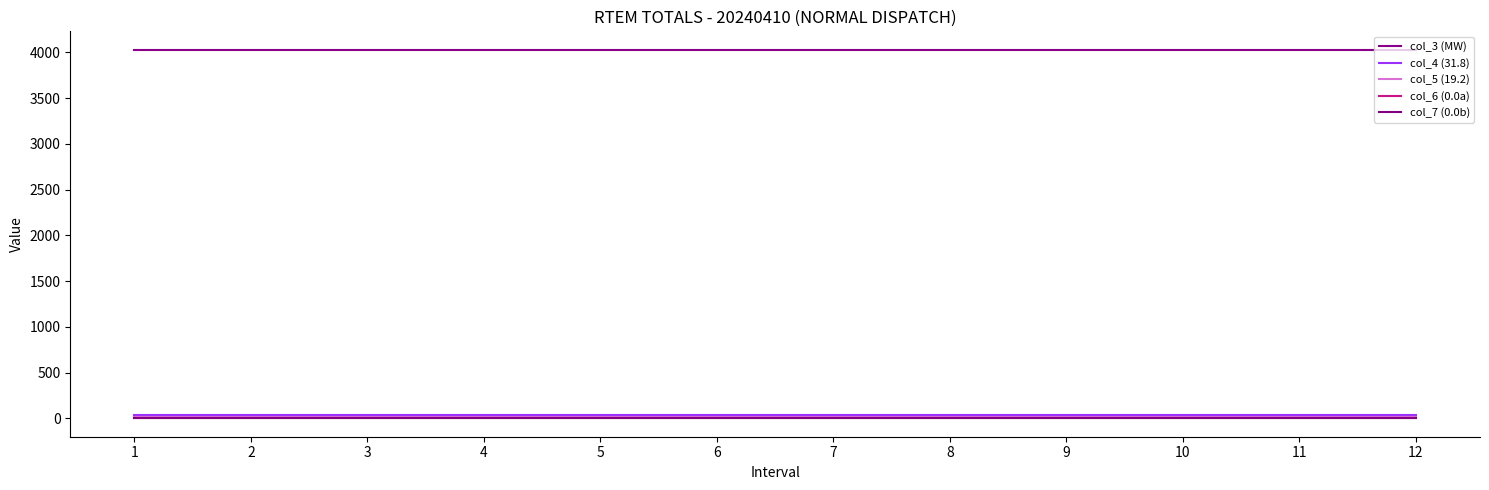

Between 7 and 3, which is larger?

7